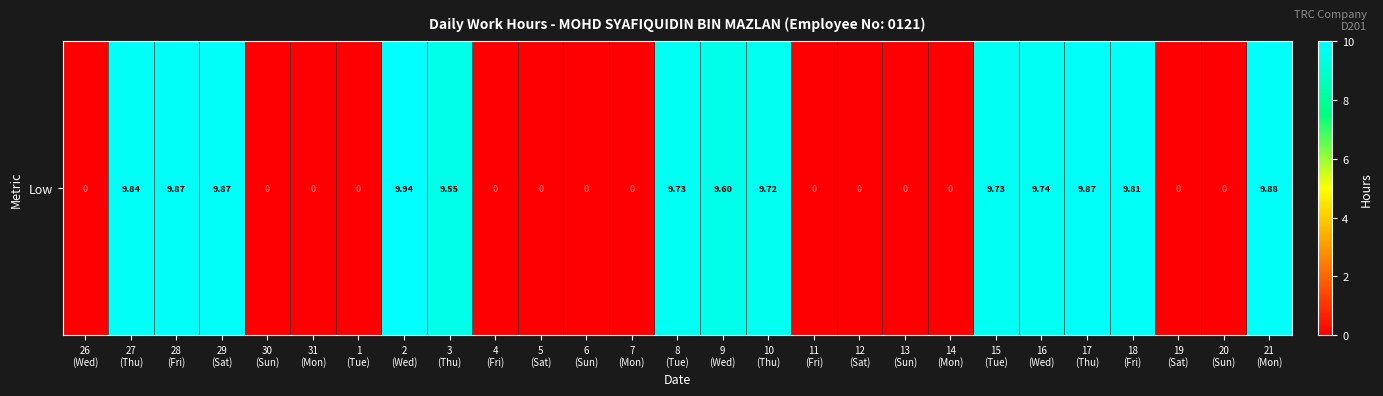

Reading right to left, transcribe all the data shown in this chart.

9.9	0.0	0.0	9.8	9.9	9.7	9.7	0.0	0.0	0.0	0.0	9.7	9.6	9.7	0.0	0.0	0.0	0.0	9.6	9.9	0.0	0.0	0.0	9.9	9.9	9.8	0.0